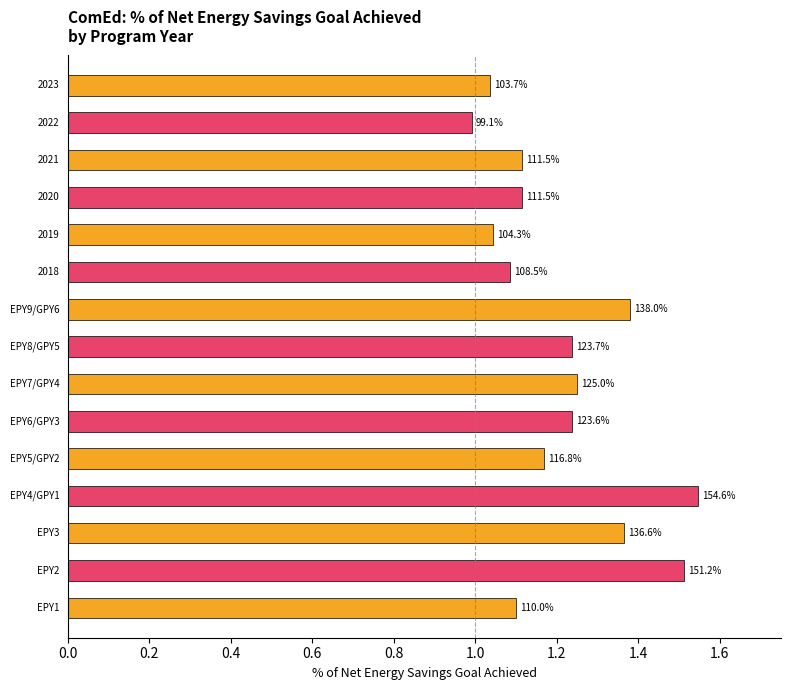

What is the difference between the values at EPY6/GPY3 and EPY5/GPY2?

0.1